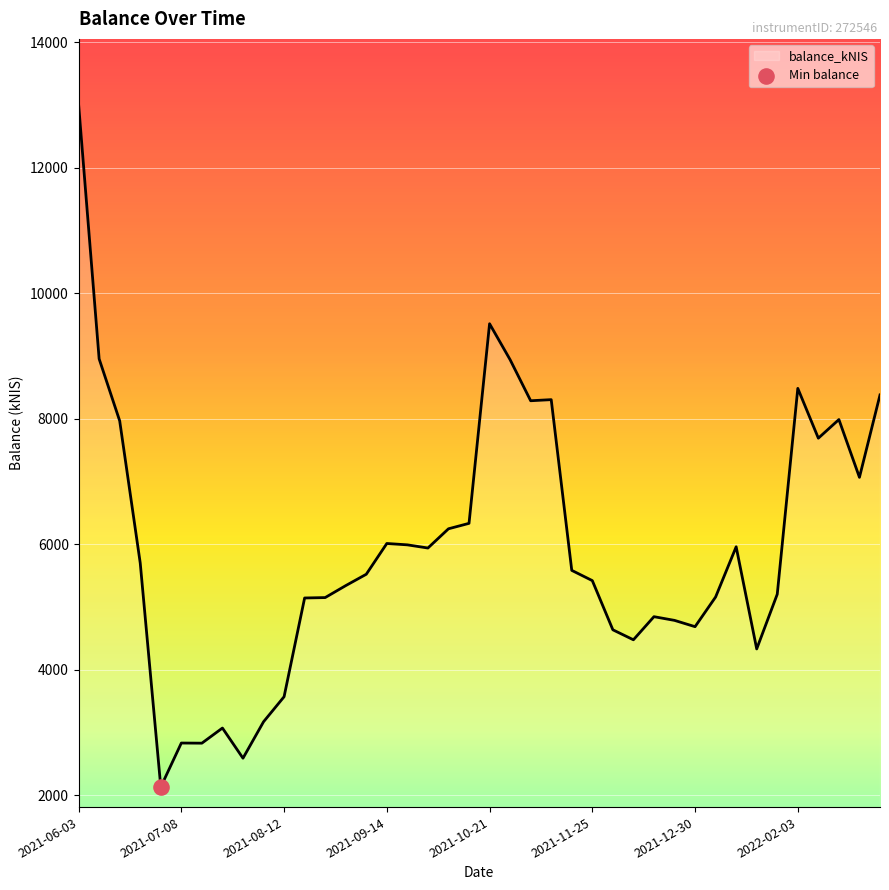

What is the minimum value shown in the chart?

2134.9